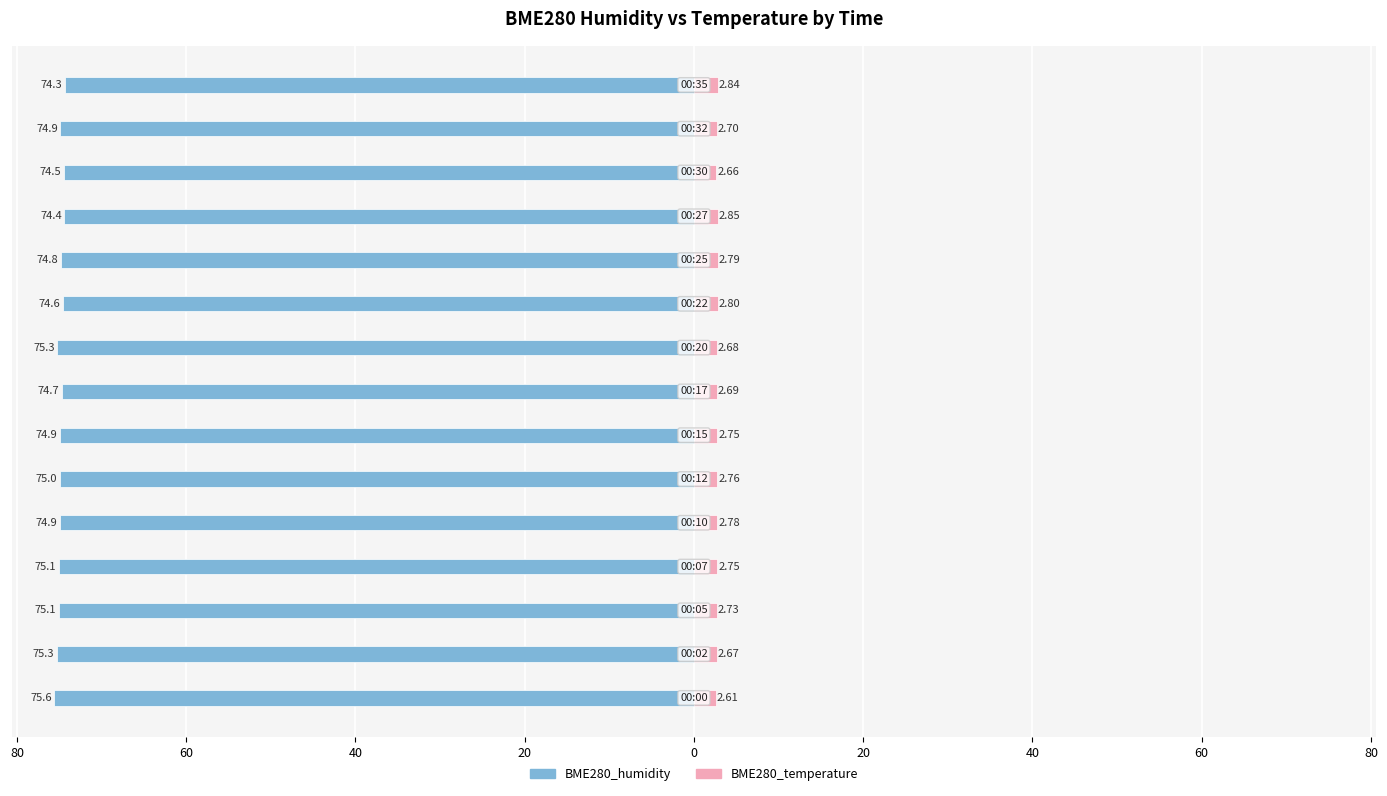

Reading right to left, extract all data points from this chart.

BME280_humidity: -74.3	-74.9	-74.5	-74.4	-74.8	-74.6	-75.3	-74.7	-74.9	-75.0	-74.9	-75.1	-75.1	-75.3	-75.6
BME280_temperature: 2.8	2.7	2.7	2.9	2.8	2.8	2.7	2.7	2.8	2.8	2.8	2.8	2.7	2.7	2.6